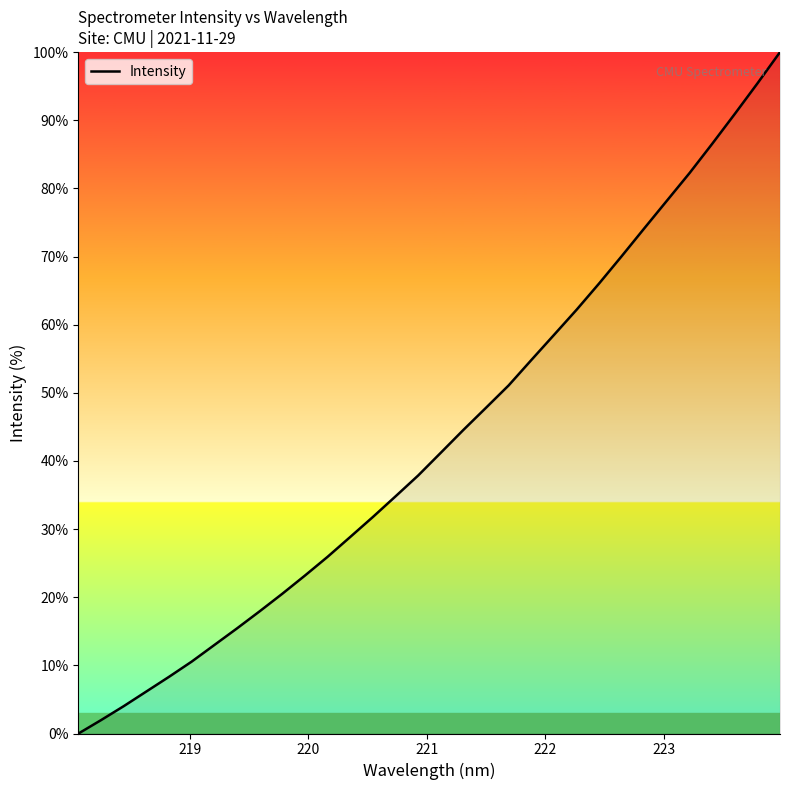

Reading left to right, transcribe all the data shown in this chart.

0.0	2.0	4.0	6.2	8.3	10.6	13.0	15.4	17.9	20.5	23.2	25.9	28.8	31.8	34.8	37.9	41.2	44.6	47.8	51.1	54.8	58.5	62.2	66.1	70.1	74.2	78.2	82.3	86.5	90.9	95.4	100.0